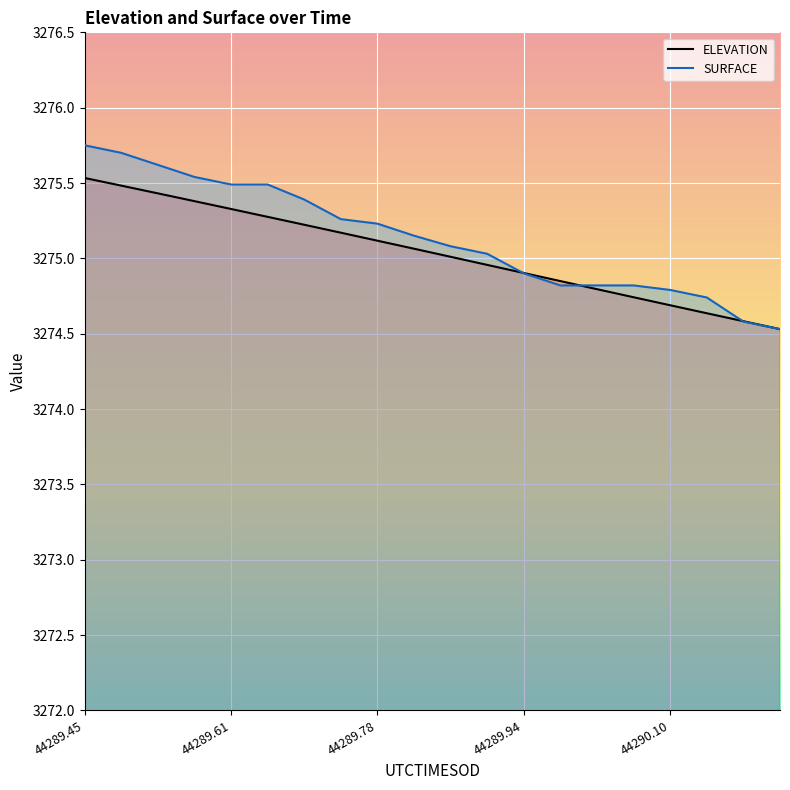

What is the value of the SURFACE point at the 3rd from the left?

3275.6